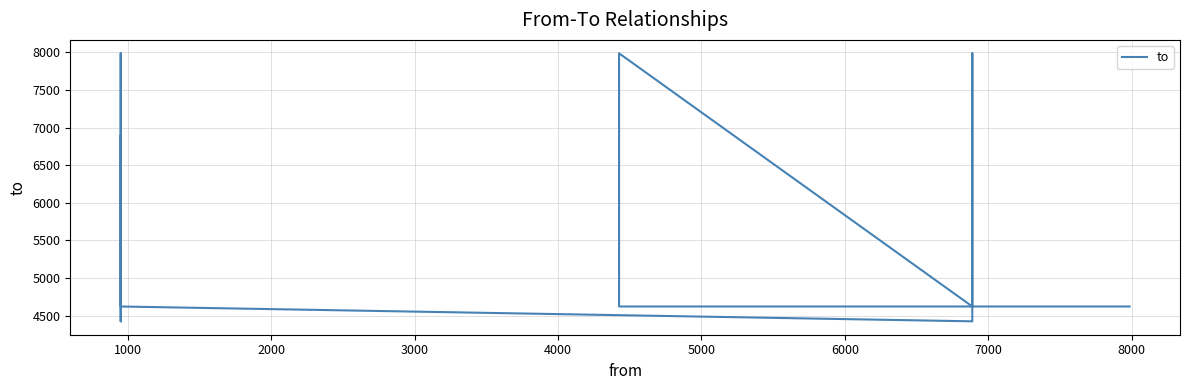

What is the greatest value displayed?

7986